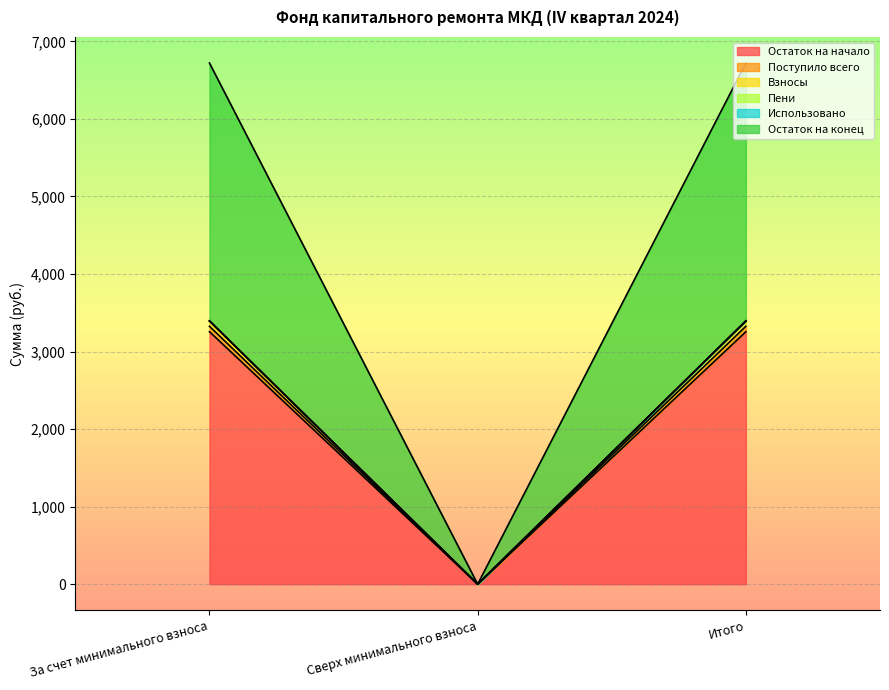

What position from the left is За счет минимального взноса?

1